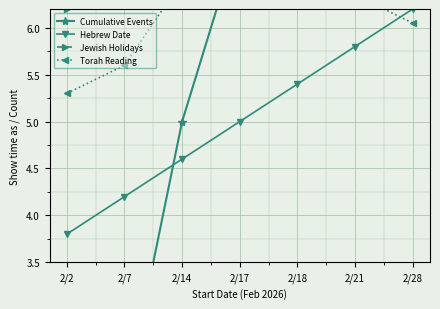

What is the total value across all series at 2/21?

28.8